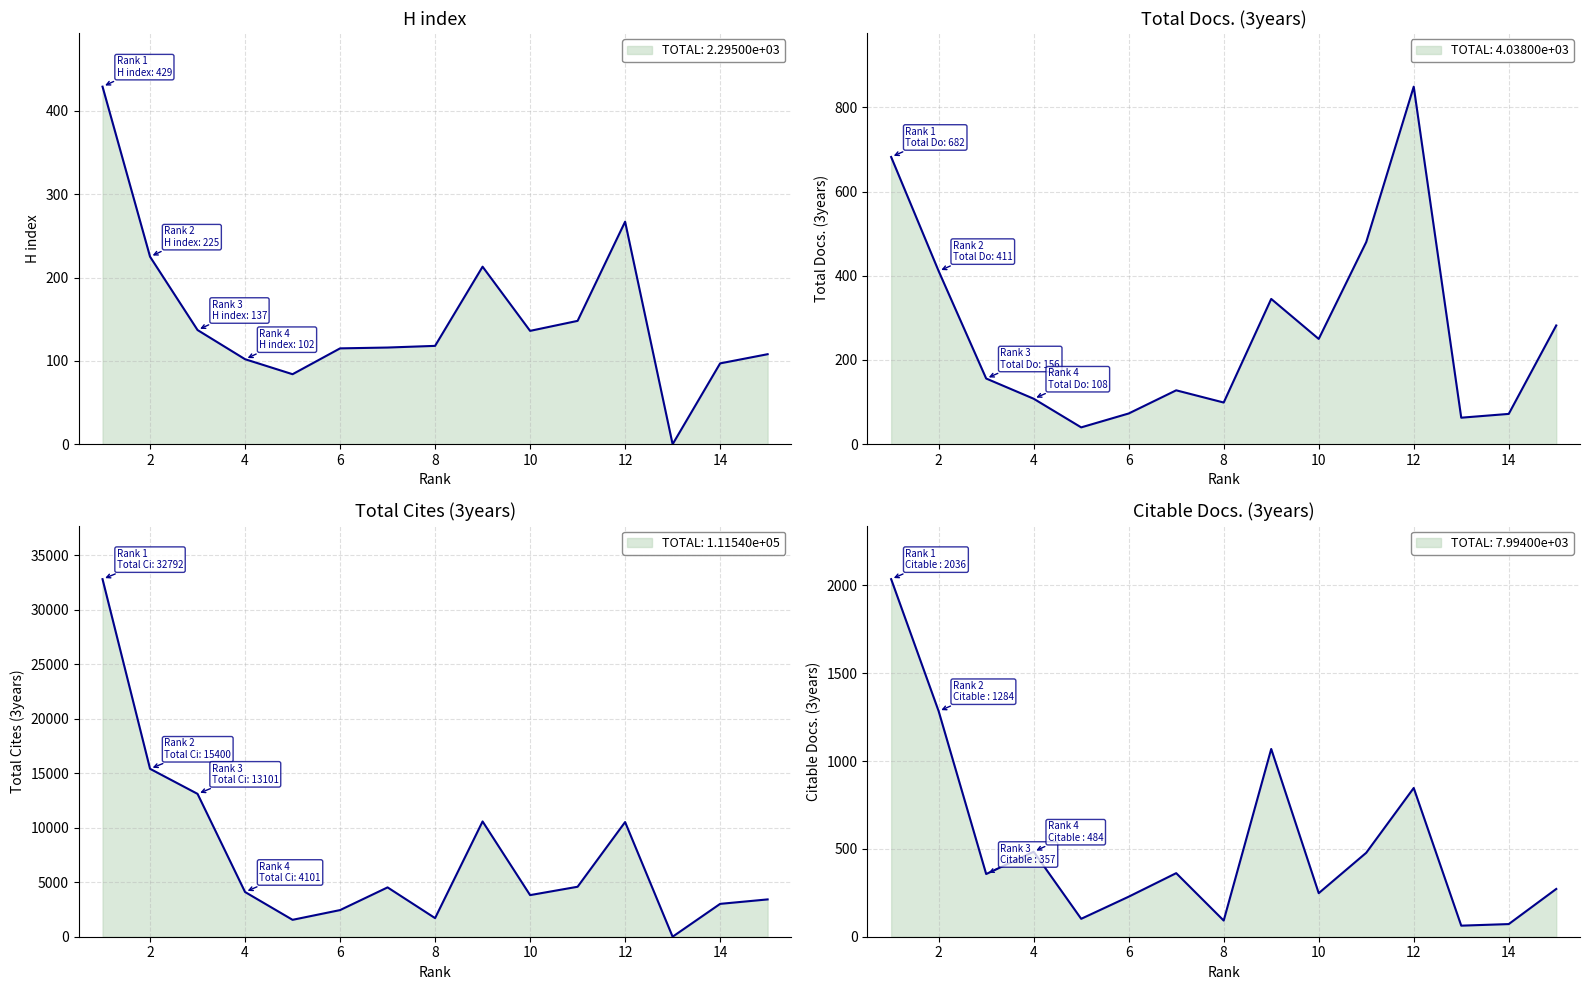

What is the highest value of the Total Docs. (3years) series?

849